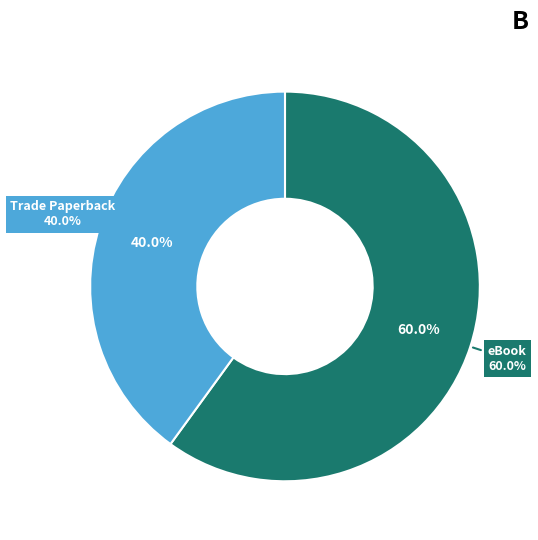

To the nearest percent, what portion does Trade Paperback represent?

40%